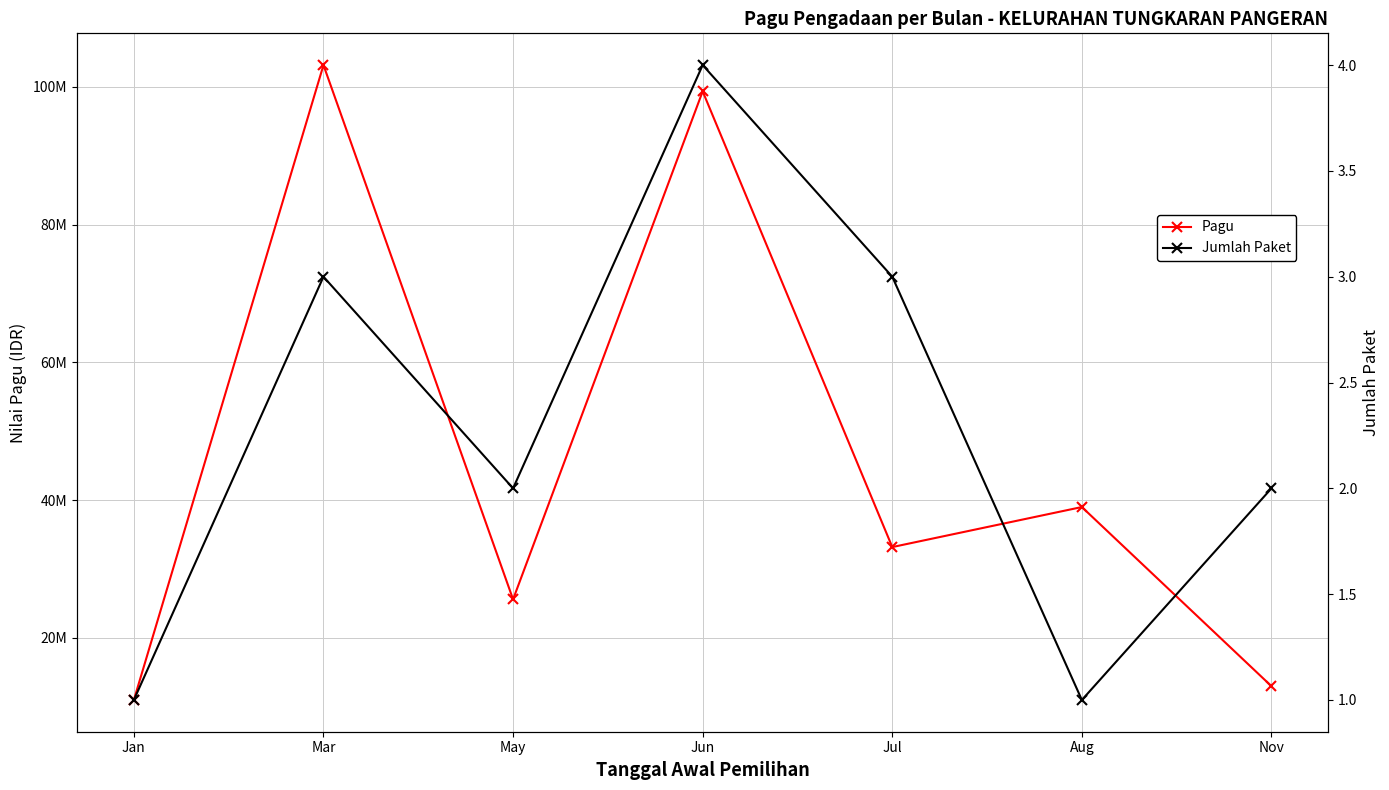

How many lines are shown in the chart?

2